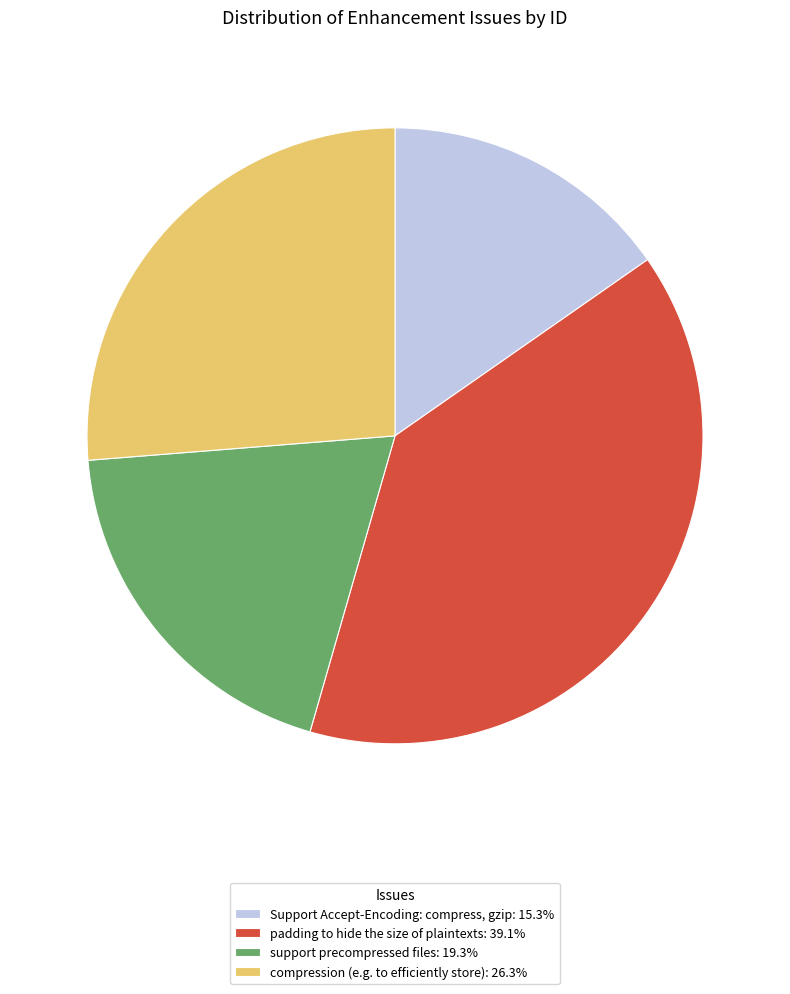

Count the number of slices in the pie.

4